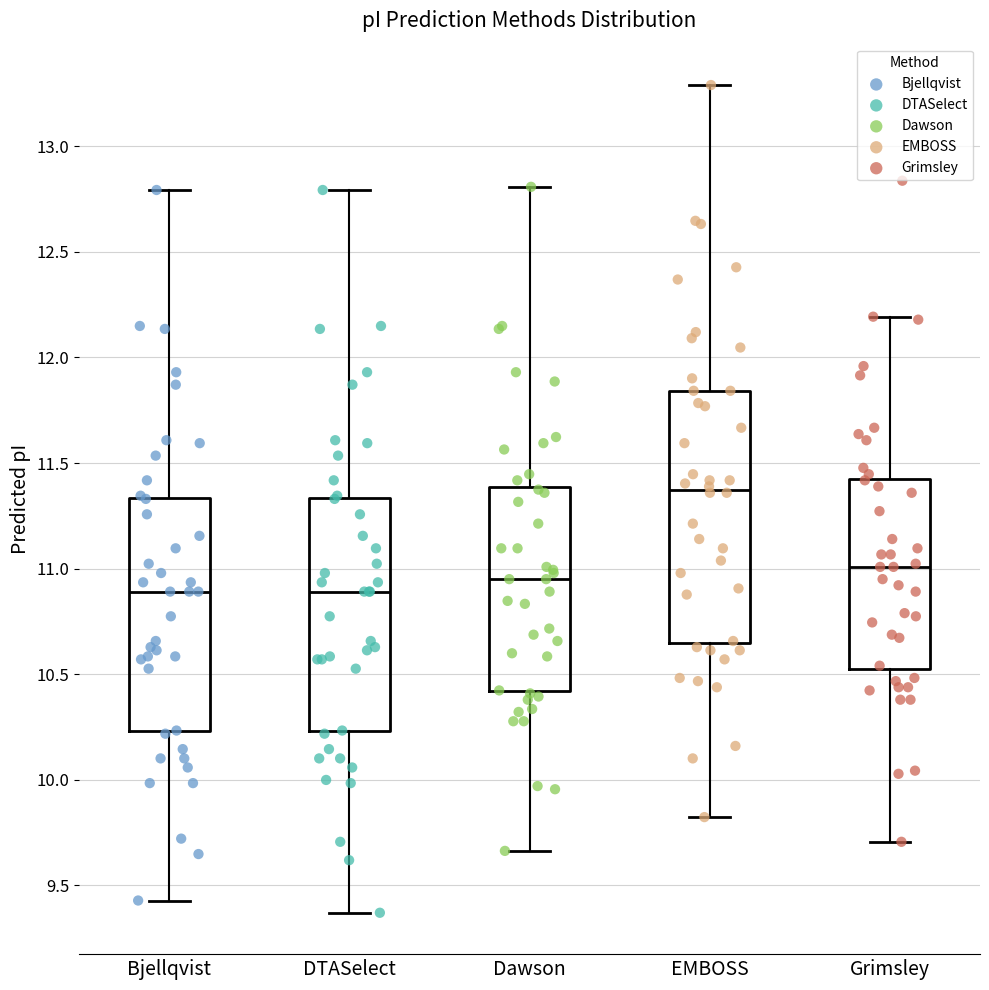

Reading left to right, read every box against the y-axis: the position of its median line, the range the box covers, and the ends of its whiskers. The values are not printed on the chart, so give them approximately, as read against the axis.

Bjellqvist: median 10.90, box 10.25 to 11.35, whiskers 9.45 to 12.80
DTASelect: median 10.90, box 10.25 to 11.35, whiskers 9.35 to 12.80
Dawson: median 10.95, box 10.40 to 11.40, whiskers 9.65 to 12.80
EMBOSS: median 11.35, box 10.65 to 11.85, whiskers 9.80 to 13.30
Grimsley: median 11.00, box 10.55 to 11.45, whiskers 9.70 to 12.20